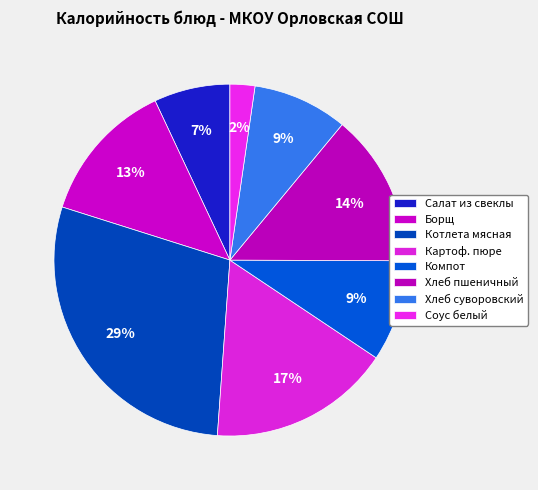

How many segments does this pie chart have?

8